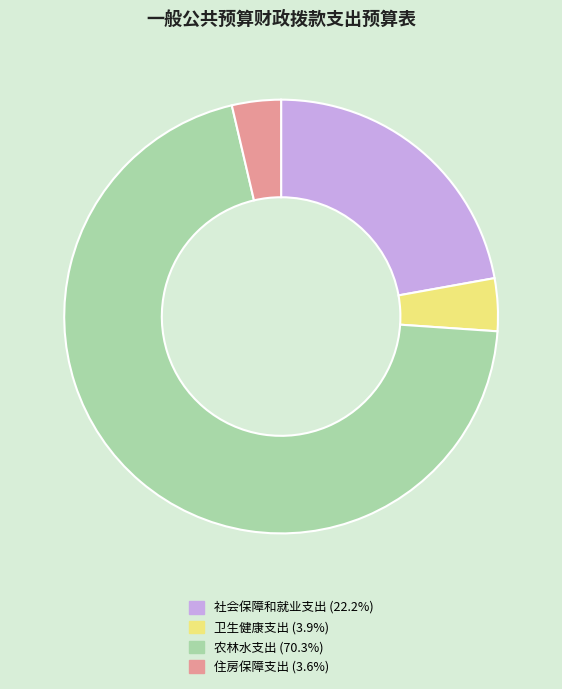

Which category has the biggest portion of the pie?

农林水支出